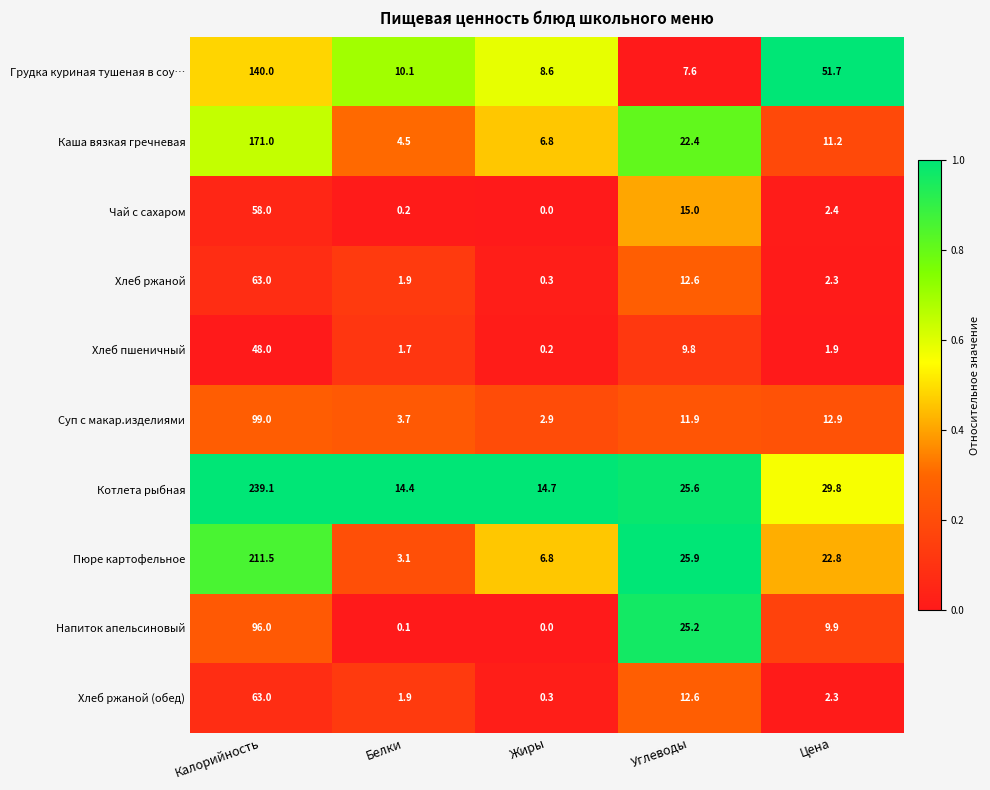

Which series has the widest spread of values?

Котлета рыбная